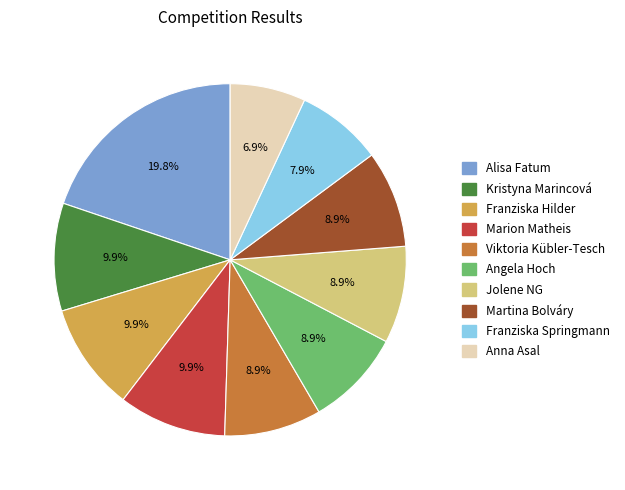

How many segments does this pie chart have?

10